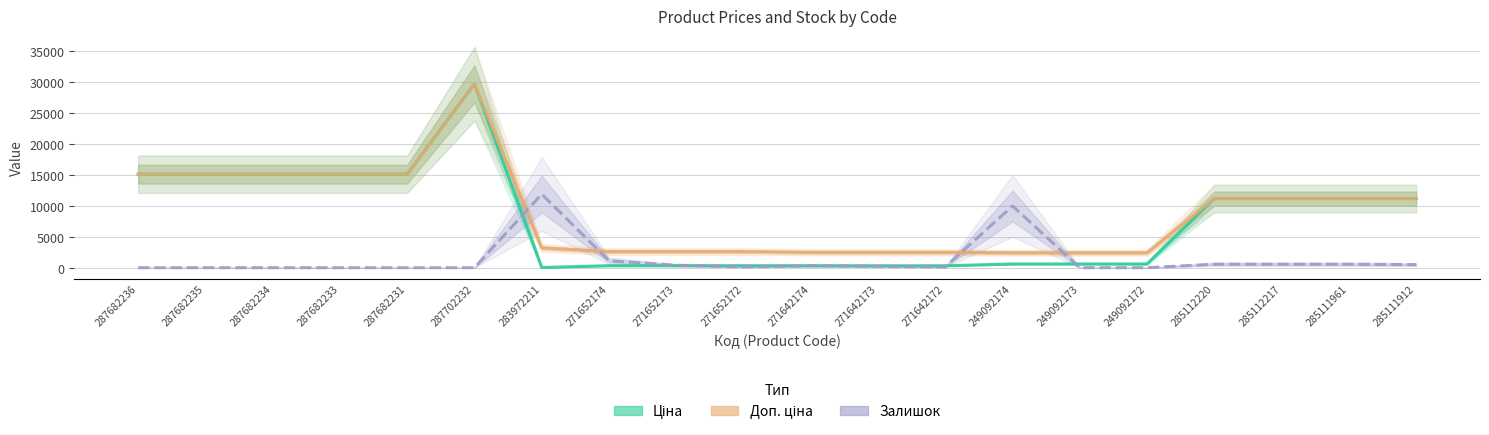

What is the difference between the highest and lowest values at 249092172?

2414.8